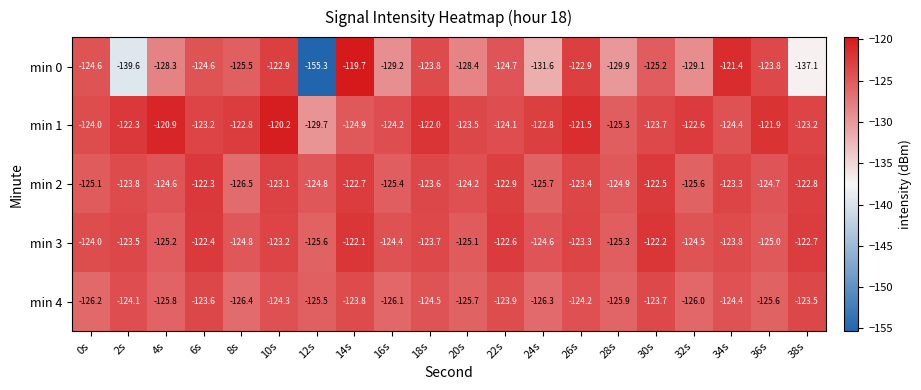

What is the sum of all min 4 values?

-2499.5